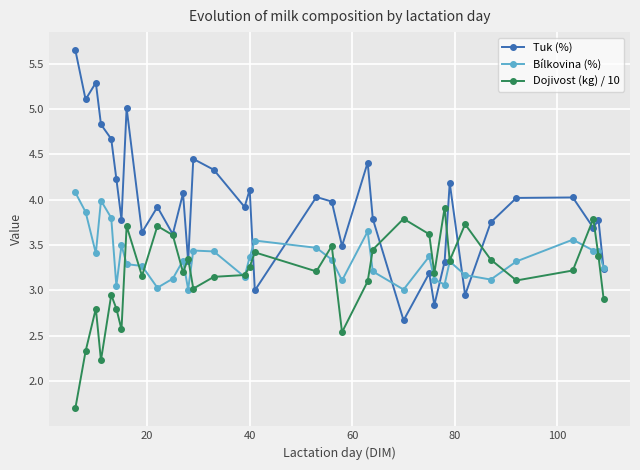

What is the value of the Tuk (%) point at the 32nd from the left?

4.0